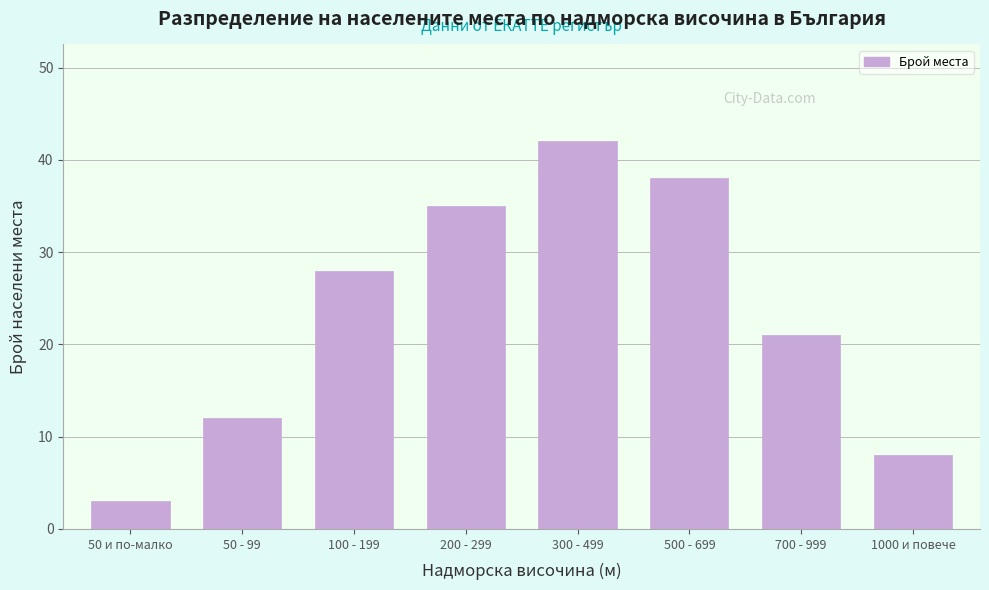

Reading left to right, transcribe all the data shown in this chart.

3	12	28	35	42	38	21	8